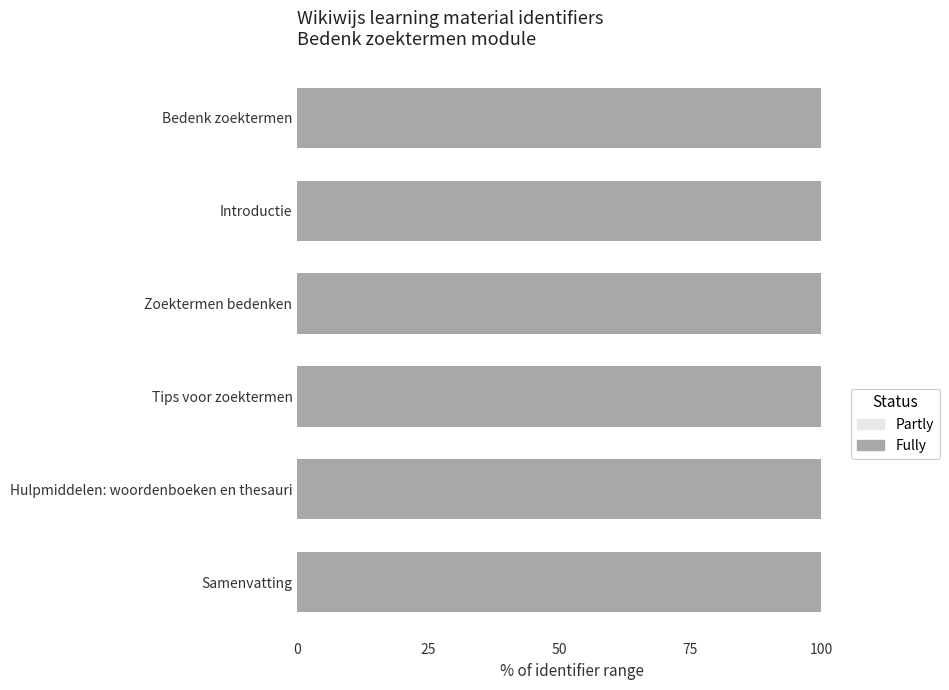

What are all the series names shown in the legend?

Partly, Fully